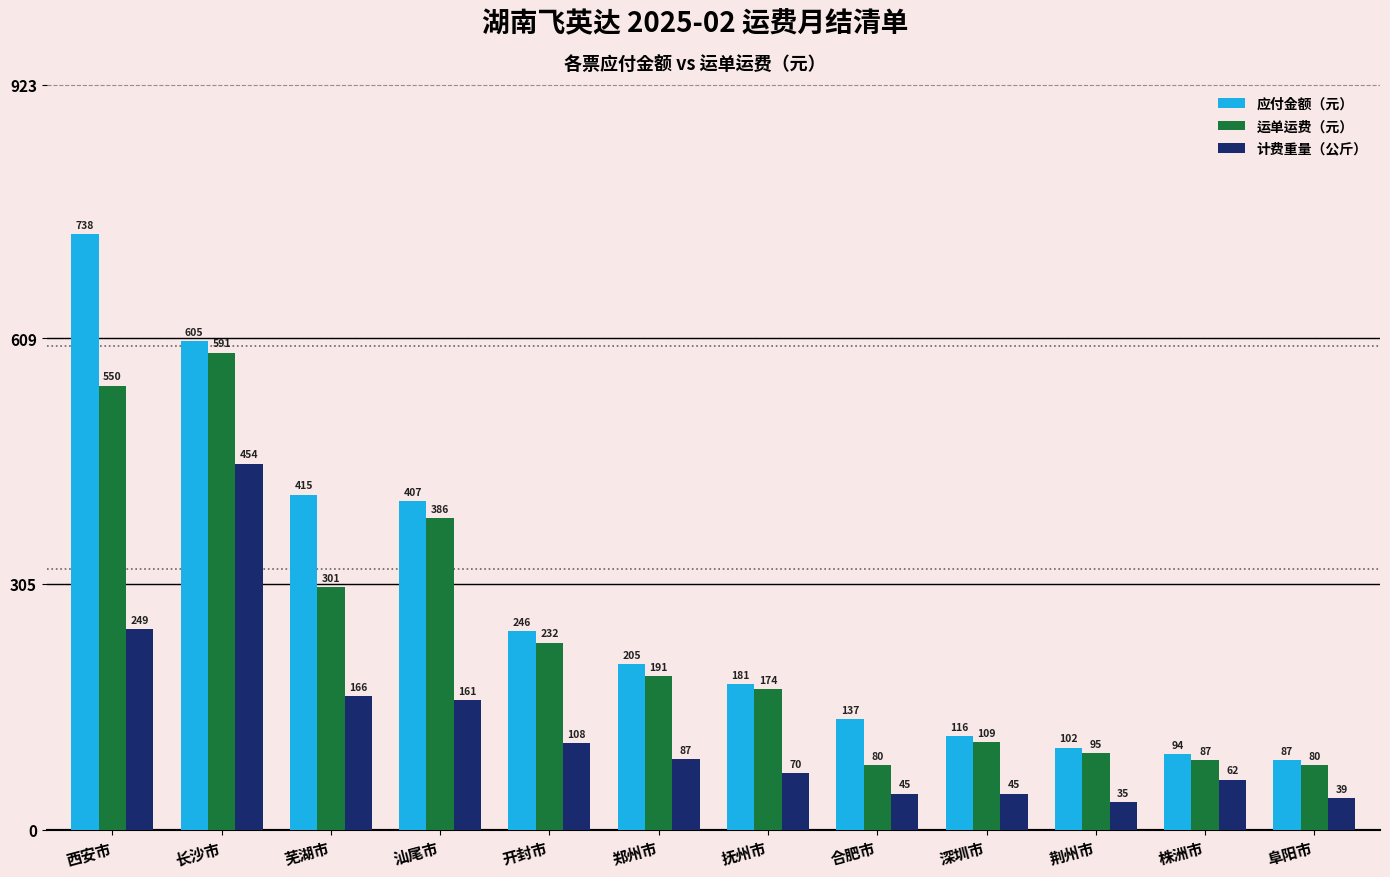

How many groups of bars are there?

12